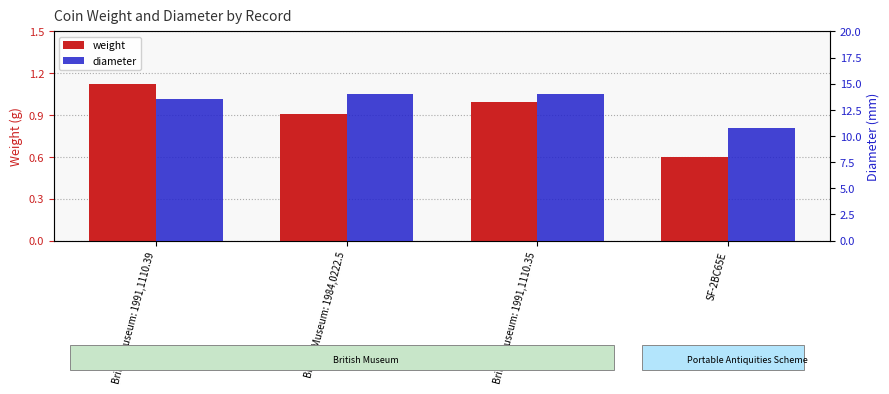

The weight series shows 0.6 at British Museum: 1984,0222.5. True or false?

False